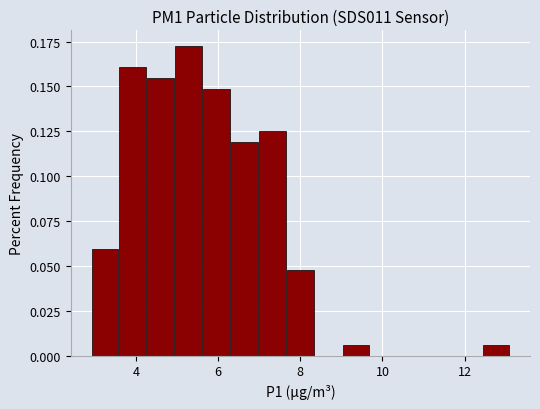

Around what value on the x-axis is the tallest bar? Give the approximate position of its centre, as read against the axis.

5.2